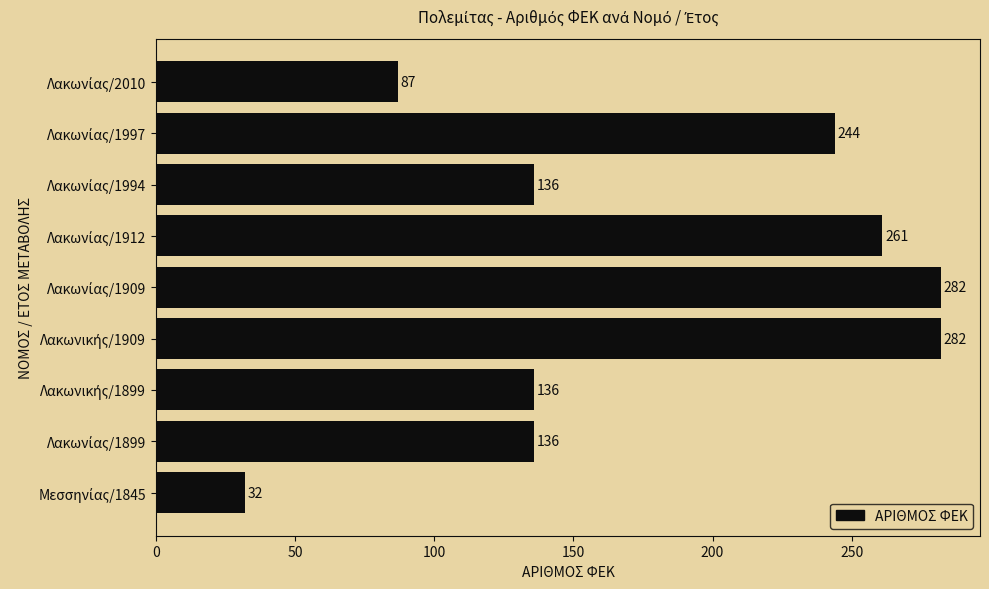

What is the maximum value shown in the chart?

282